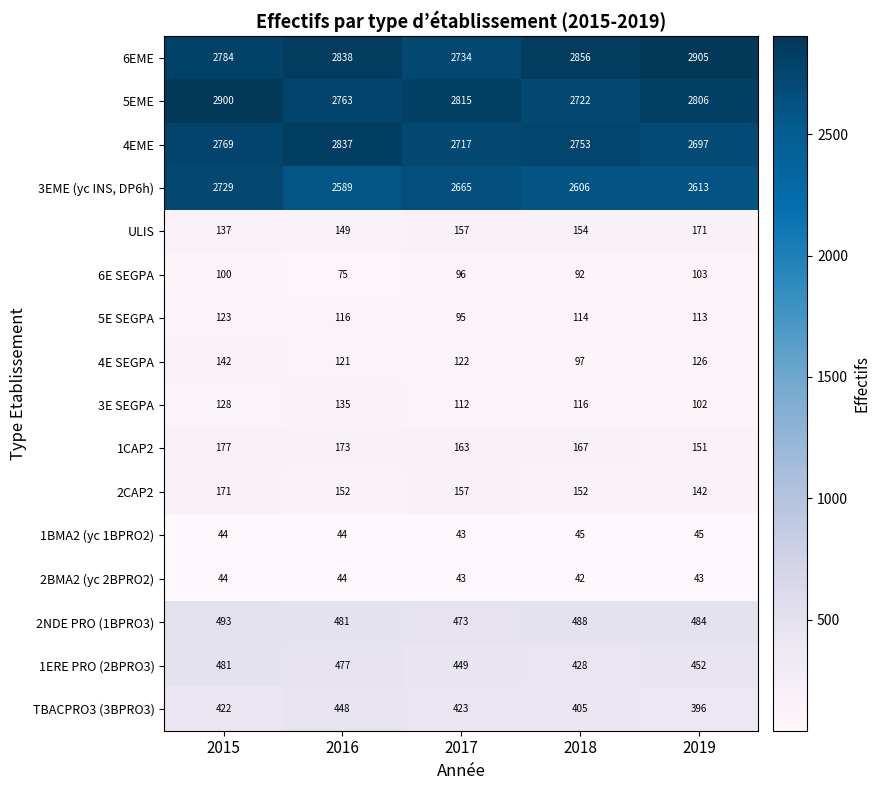

What is the greatest value displayed?

2905